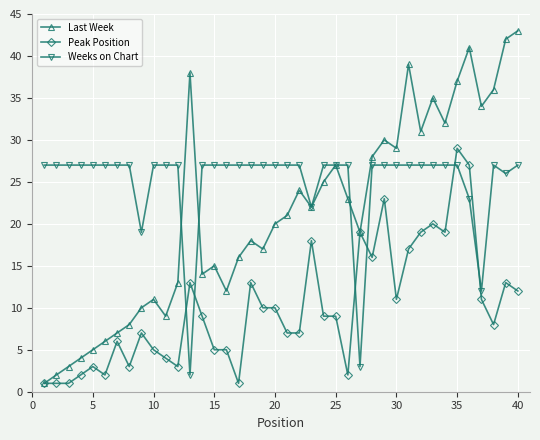

True or false: Last Week has more than 1 interior local peaks.

True